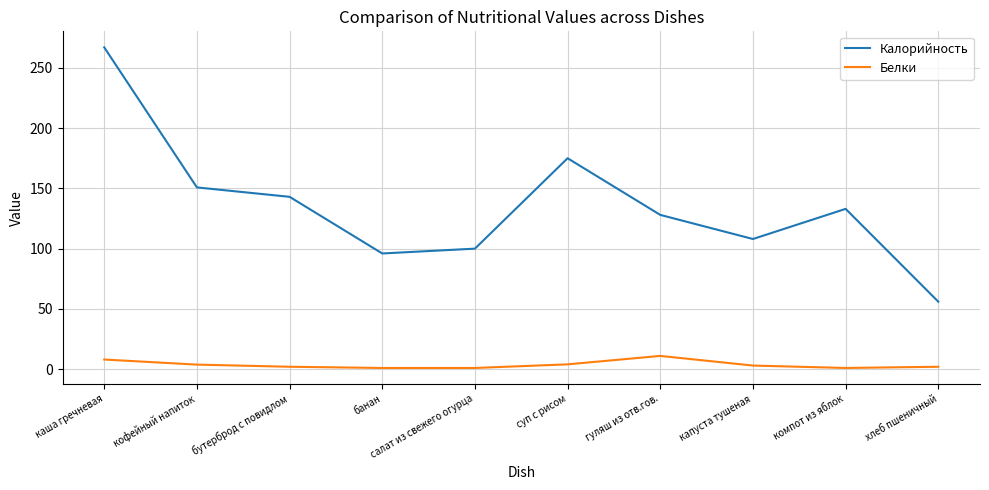

What is the total value across all series at каша гречневая?

275.0